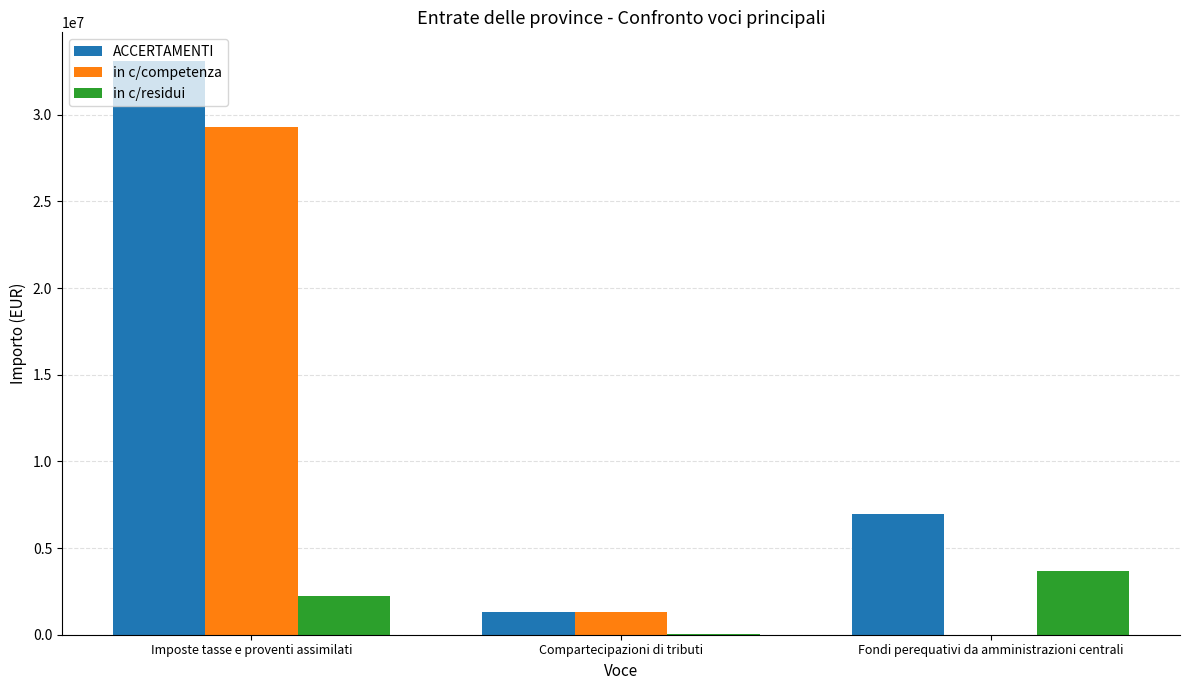

What is the difference between the in c/competenza values at Imposte tasse e proventi assimilati and Fondi perequativi da amministrazioni centrali?

29286023.7